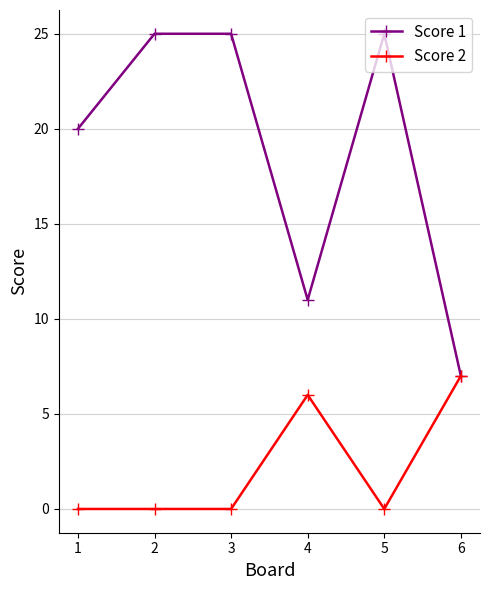

What is the maximum value for Score 1?

25